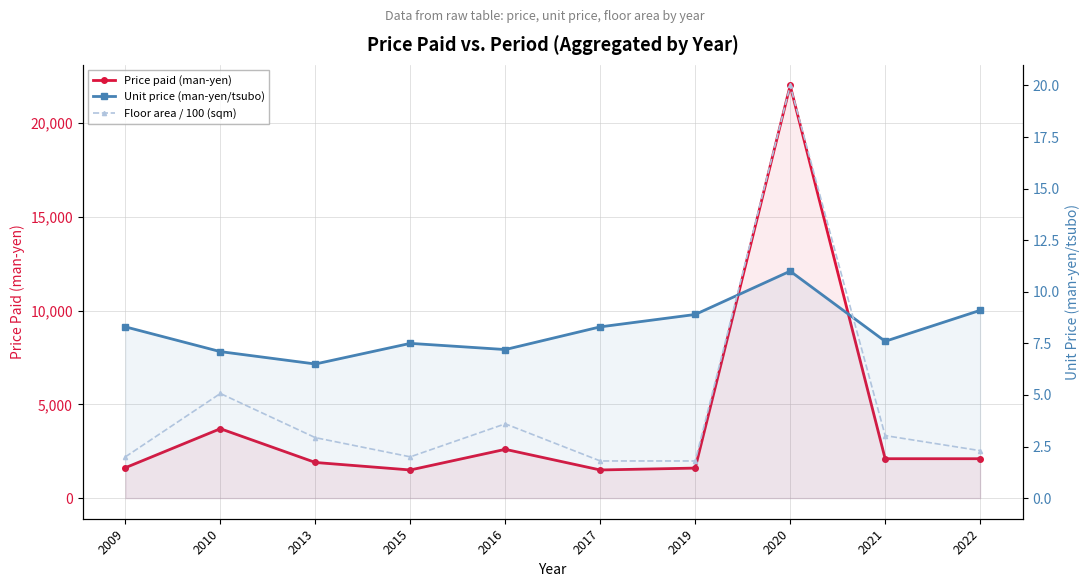

What is the average value of the Unit price (man-yen/tsubo) series?

8.2